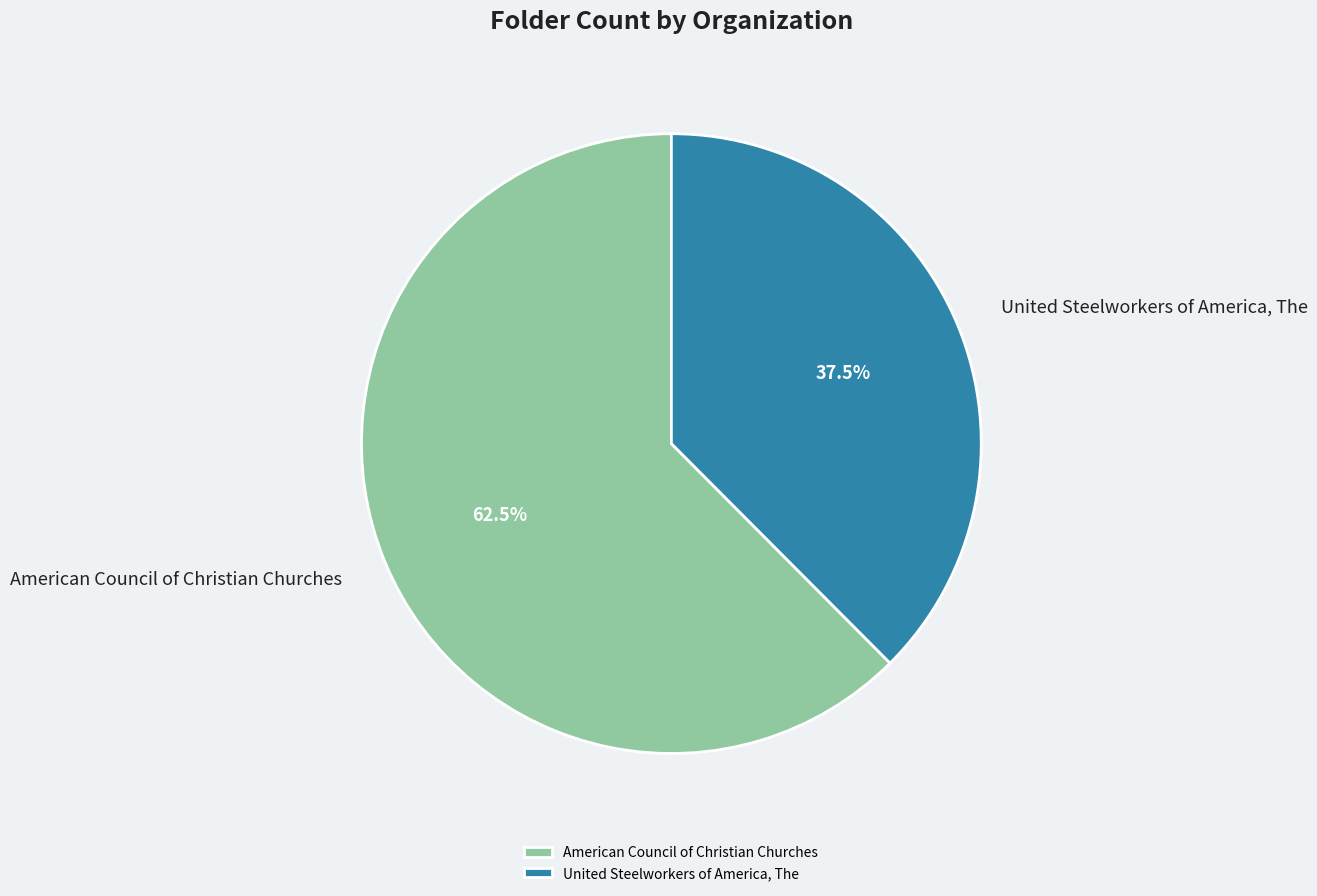

Between United Steelworkers of America, The and American Council of Christian Churches, which is larger?

American Council of Christian Churches